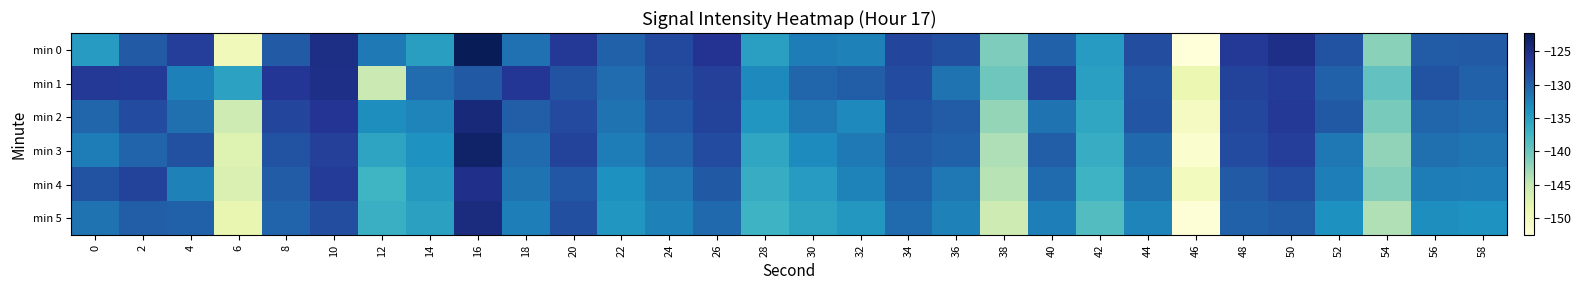

What is the total value across all series at 46?

-904.8